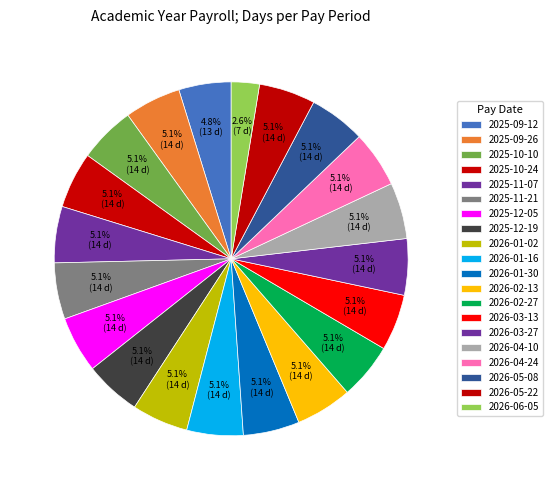

How many segments does this pie chart have?

20